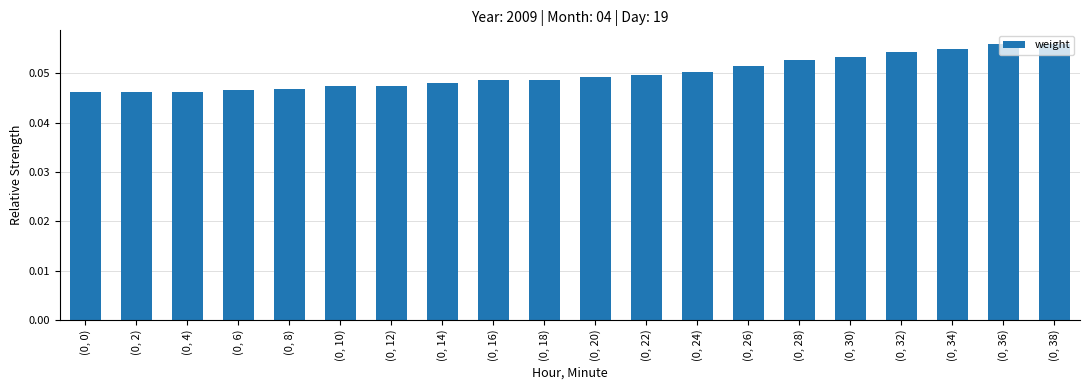

What position from the right is (0, 14)?

13